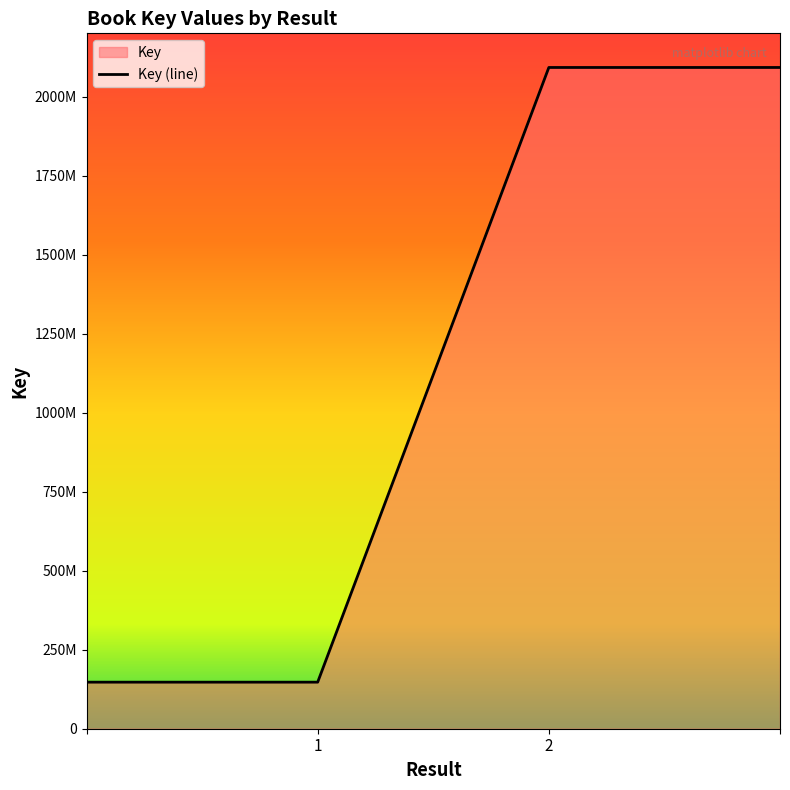

The value at 1 is 147309271. True or false?

True